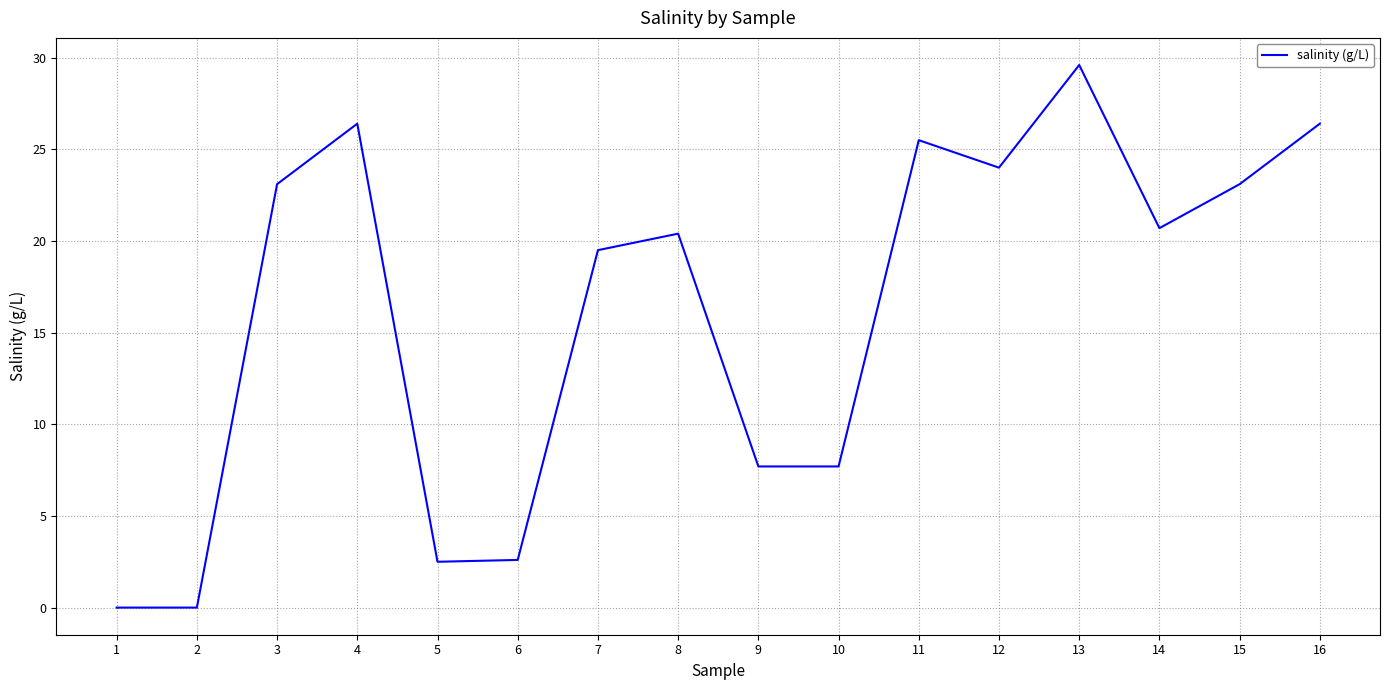

At which label does the data first exceed 20?

3